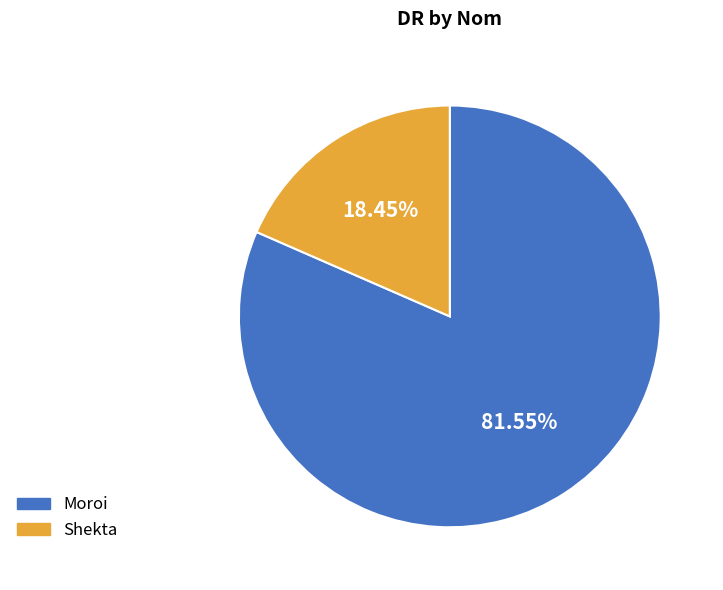

To the nearest percent, what percentage of the pie is Shekta?

18%